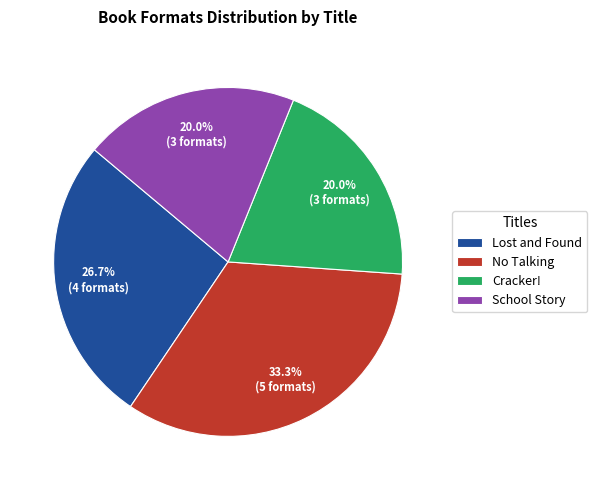

Which slice is the largest?

No Talking